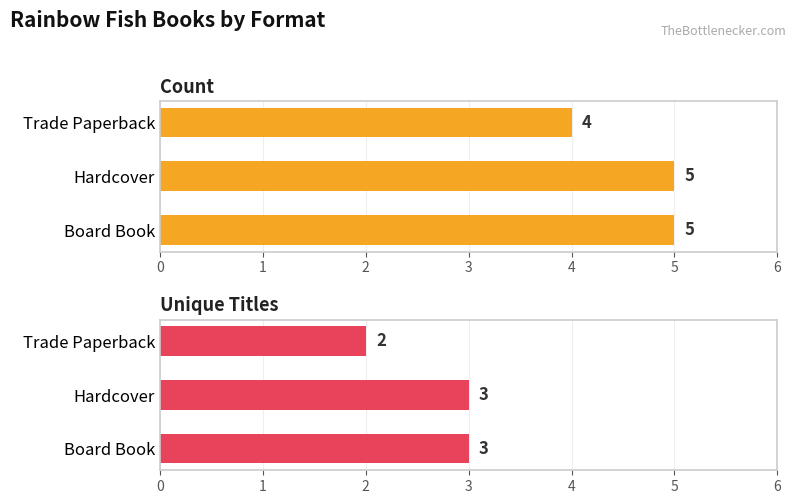

Which series has the widest spread of values?

Count